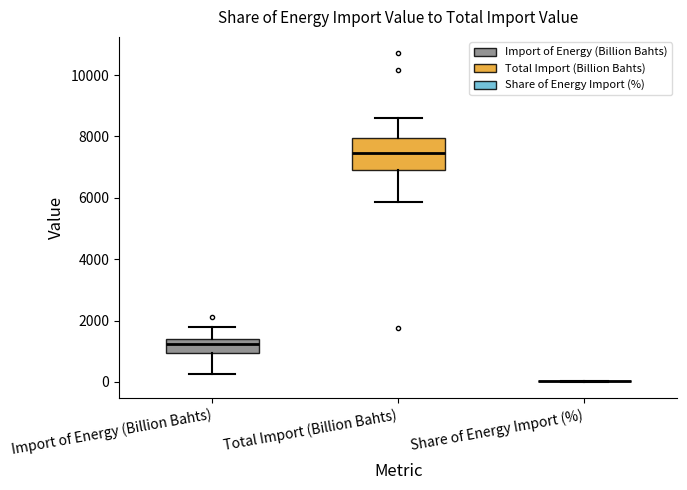

Reading left to right, read every box against the y-axis: the position of its median line, the range the box covers, and the ends of its whiskers. The values are not printed on the chart, so give them approximately, as read against the axis.

Import of Energy (Billion Bahts): median 1200, box 1000 to 1400, whiskers 200 to 1800
Total Import (Billion Bahts): median 7400, box 7000 to 8000, whiskers 5800 to 8600
Share of Energy Import (%): box collapsed to a line at 0, whiskers 0 to 0